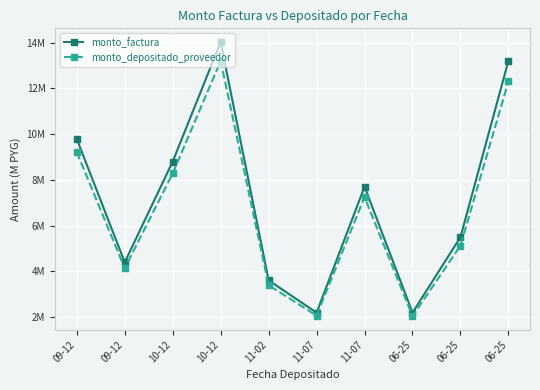

Reading left to right, transcribe all the data shown in this chart.

monto_factura: 9.8	4.4	8.8	14.0	3.6	2.2	7.7	2.2	5.5	13.2
monto_depositado_proveedor: 9.2	4.1	8.3	13.2	3.4	2.1	7.2	2.1	5.1	12.3